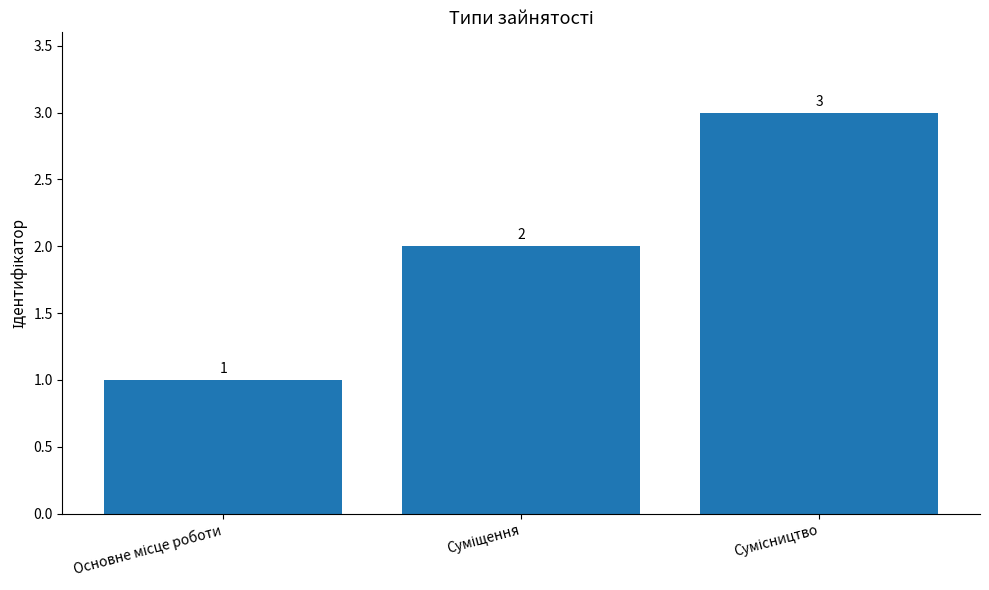

What is the value of the 1st bar from the left?

1